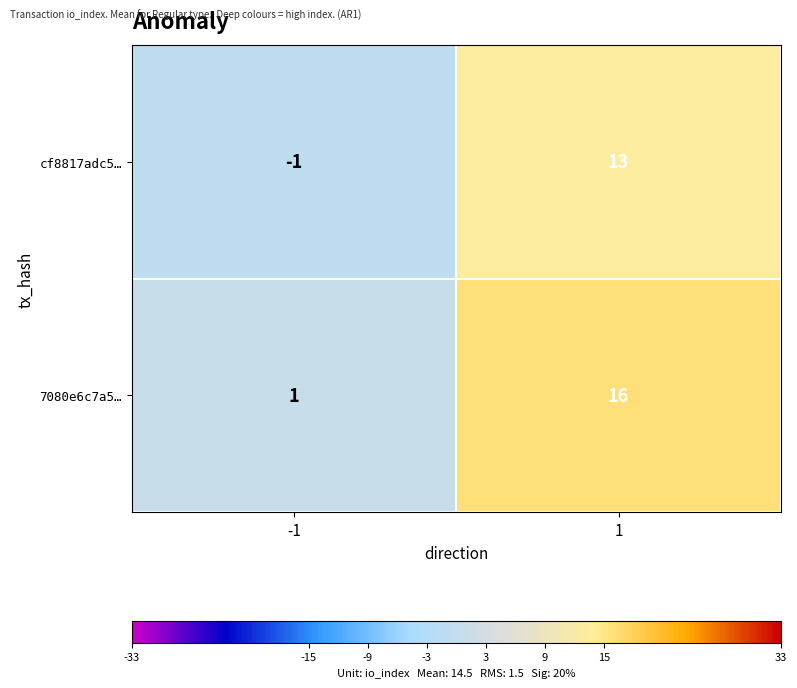

Between -1 and 1, which series saw the biggest shift?

7080e6c7a5…